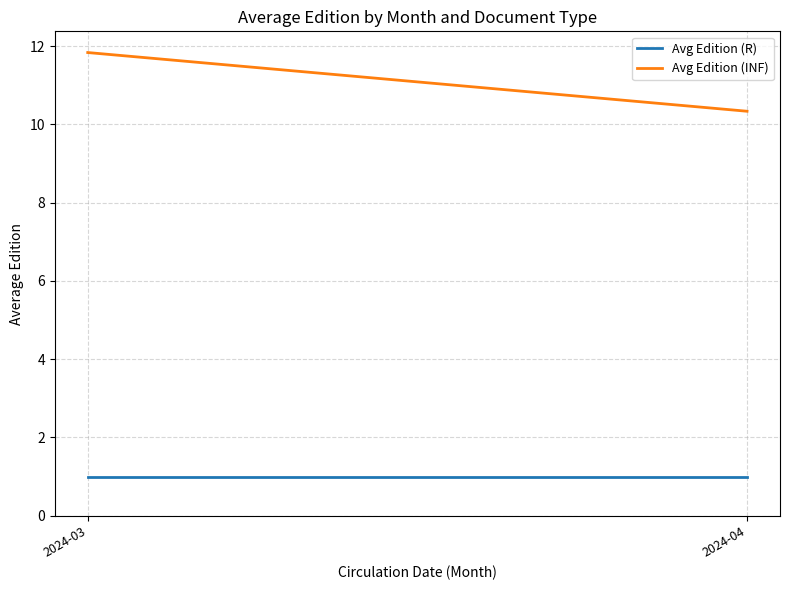

At which category does the chart reach its minimum across all series?

2024-03